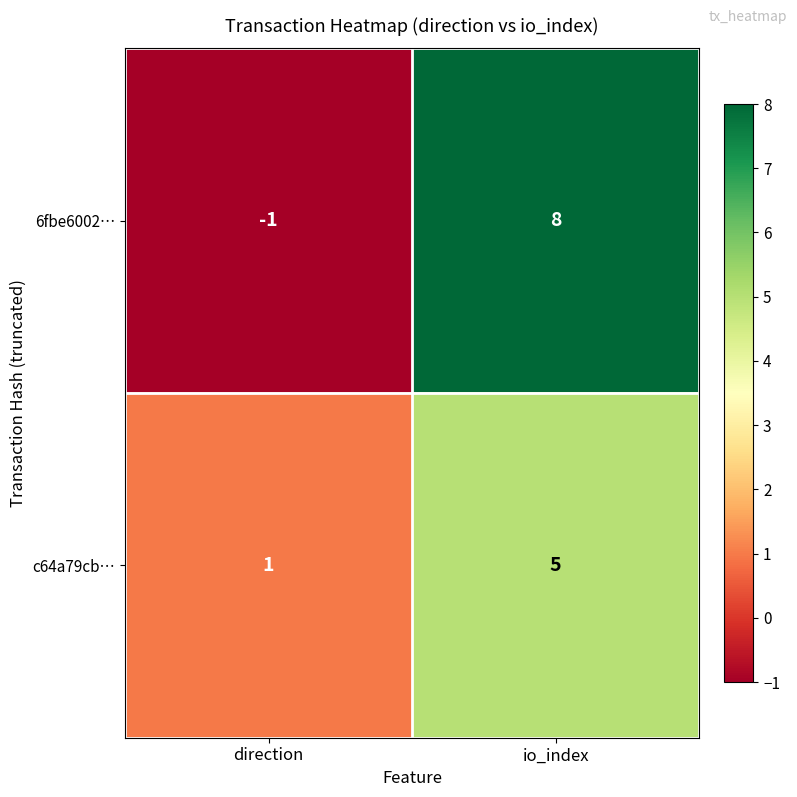

What is the average value of the c64a79cb… series?

3